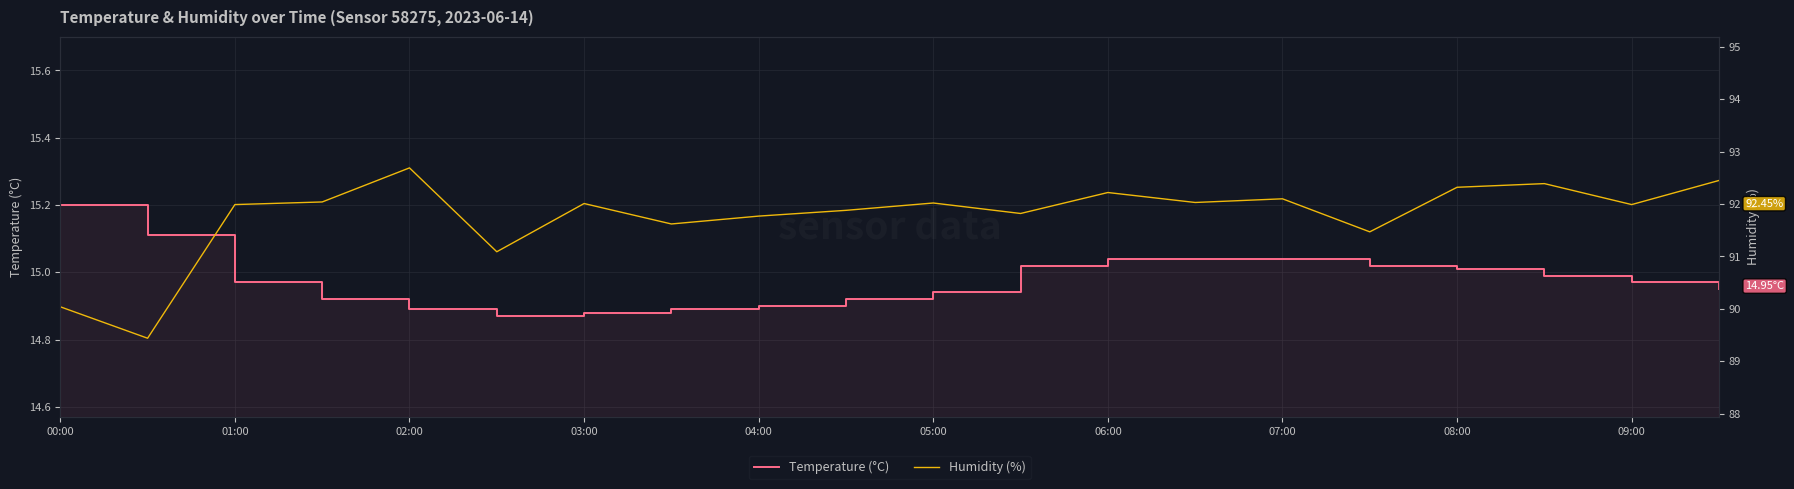

Is it true that Temperature (°C) equals 23.1 at 03:00?

False